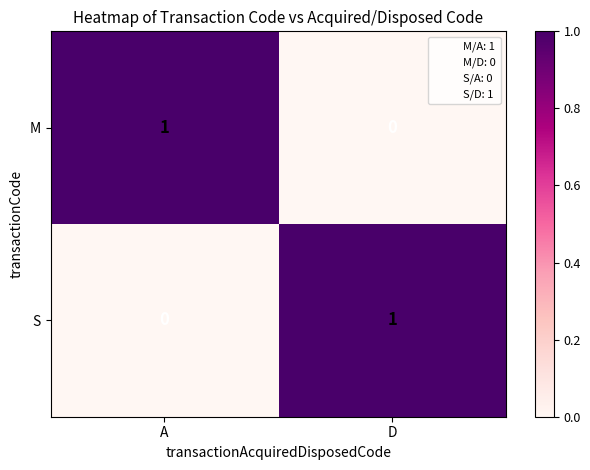

The value of S at A is 0. True or false?

True